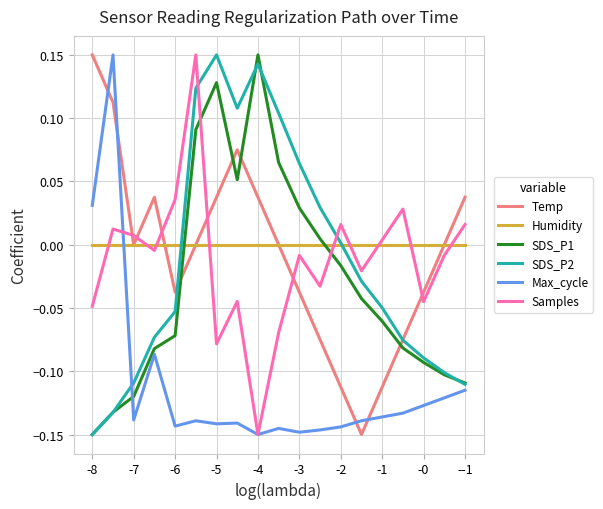

True or false: SDS_P1 and Samples intersect in this chart.

True